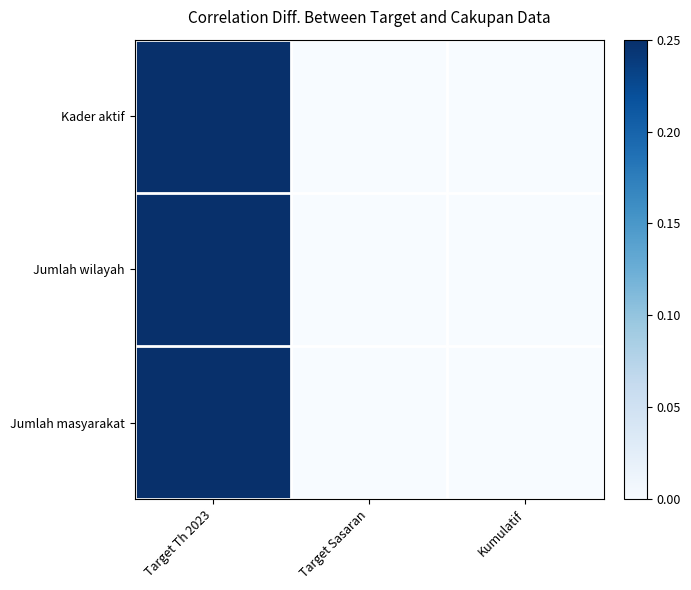

Reading left to right, extract all data points from this chart.

Kader aktif: Target Th 2023=0.2	Target Sasaran=0.0	Kumulatif=0.0
Jumlah wilayah: Target Th 2023=0.2	Target Sasaran=0.0	Kumulatif=0.0
Jumlah masyarakat: Target Th 2023=0.2	Target Sasaran=0.0	Kumulatif=0.0